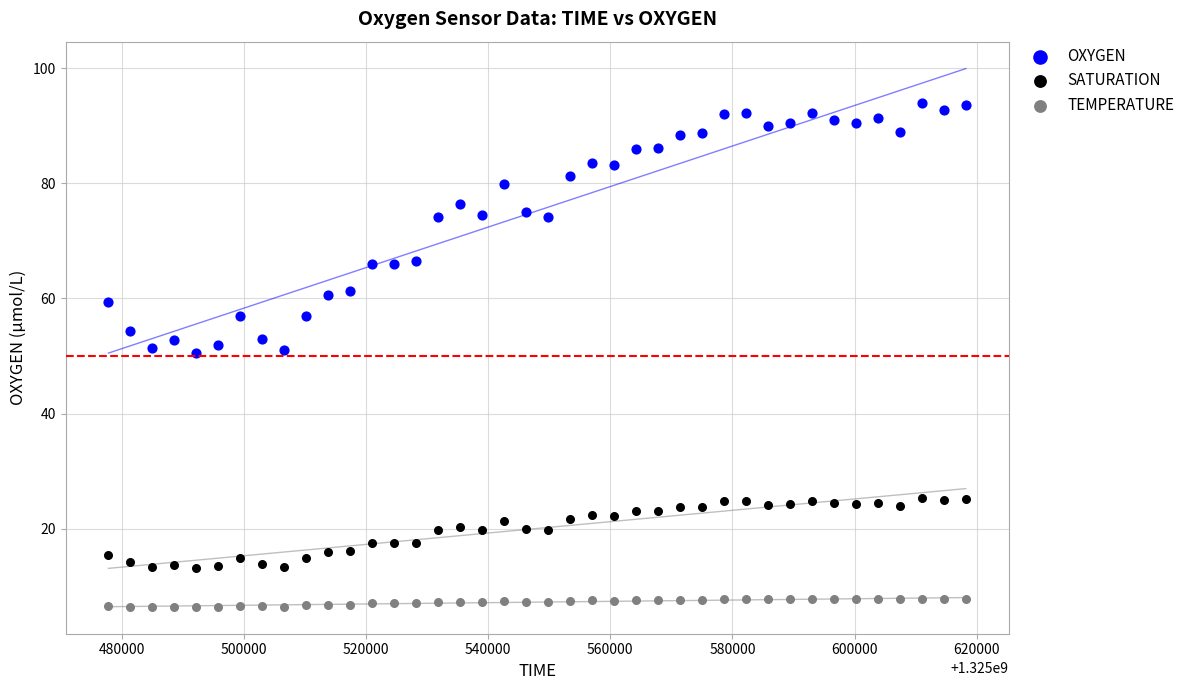

Across all data points, what is the range of X values (max minus min)?

140396.0